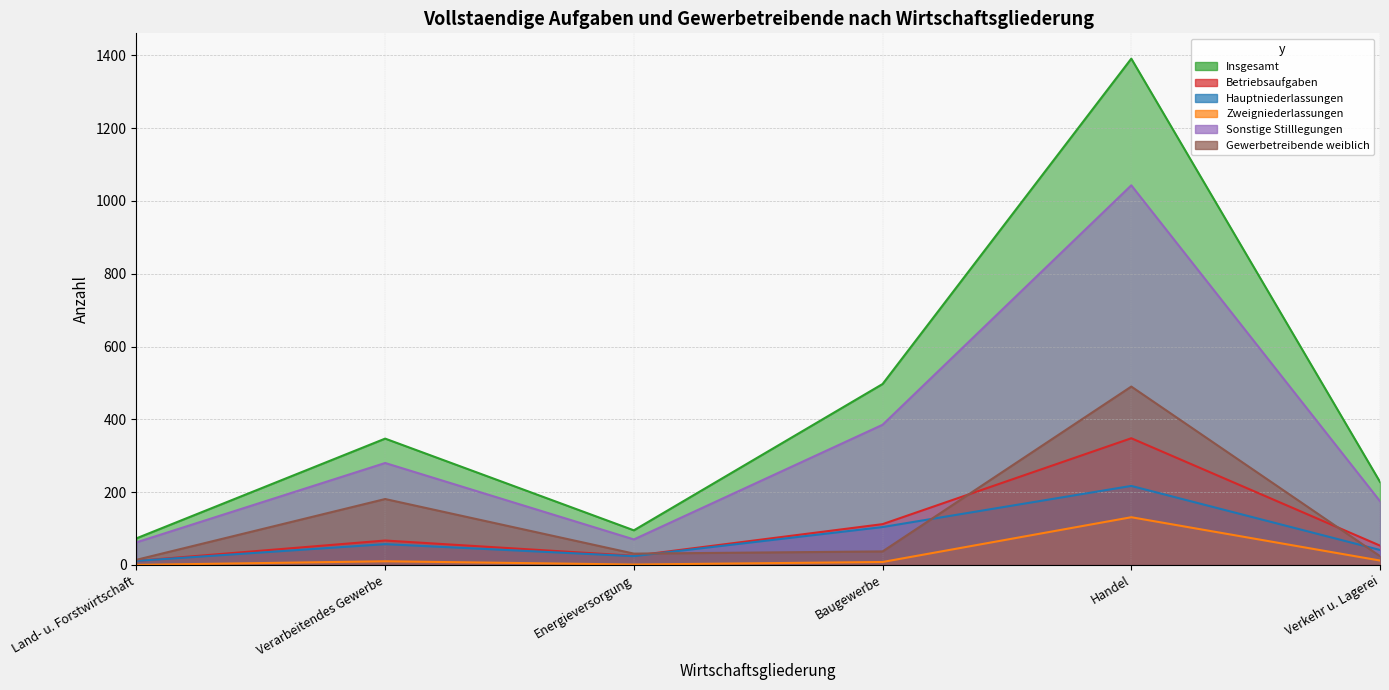

True or false: Hauptniederlassungen and Betriebsaufgaben cross at least once.

False